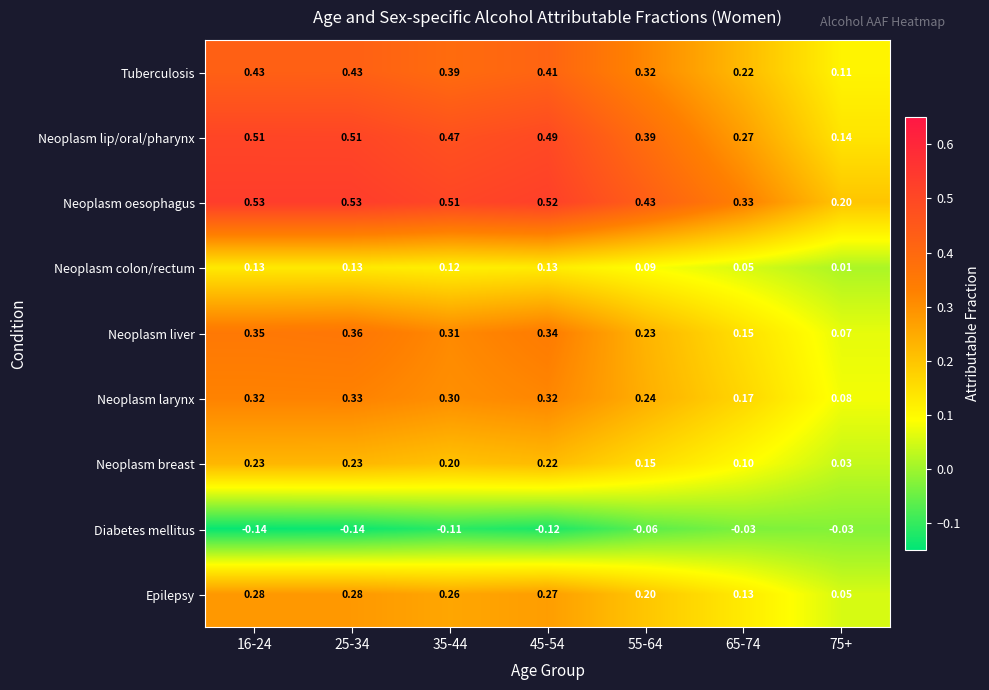

Rank the series at 75+ from highest to lowest value.

Neoplasm oesophagus, Neoplasm lip/oral/pharynx, Tuberculosis, Neoplasm larynx, Neoplasm liver, Epilepsy, Neoplasm breast, Neoplasm colon/rectum, Diabetes mellitus